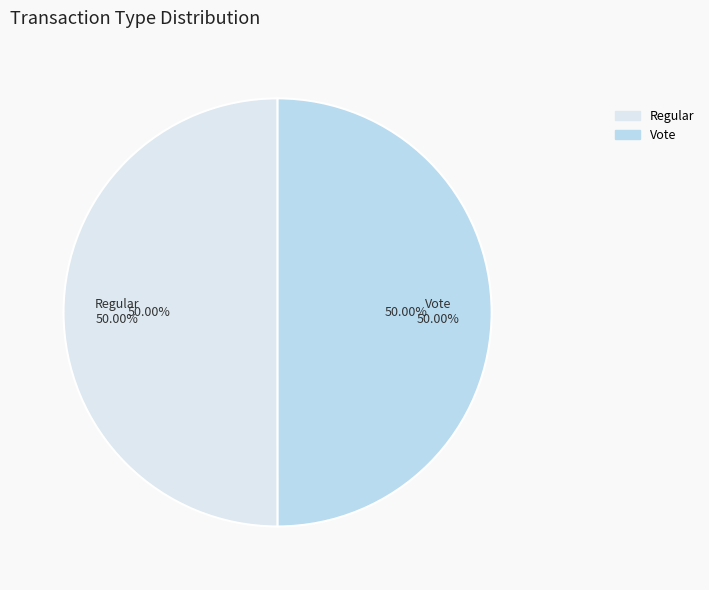

Do Regular and Vote together represent more than half of the pie?

Yes